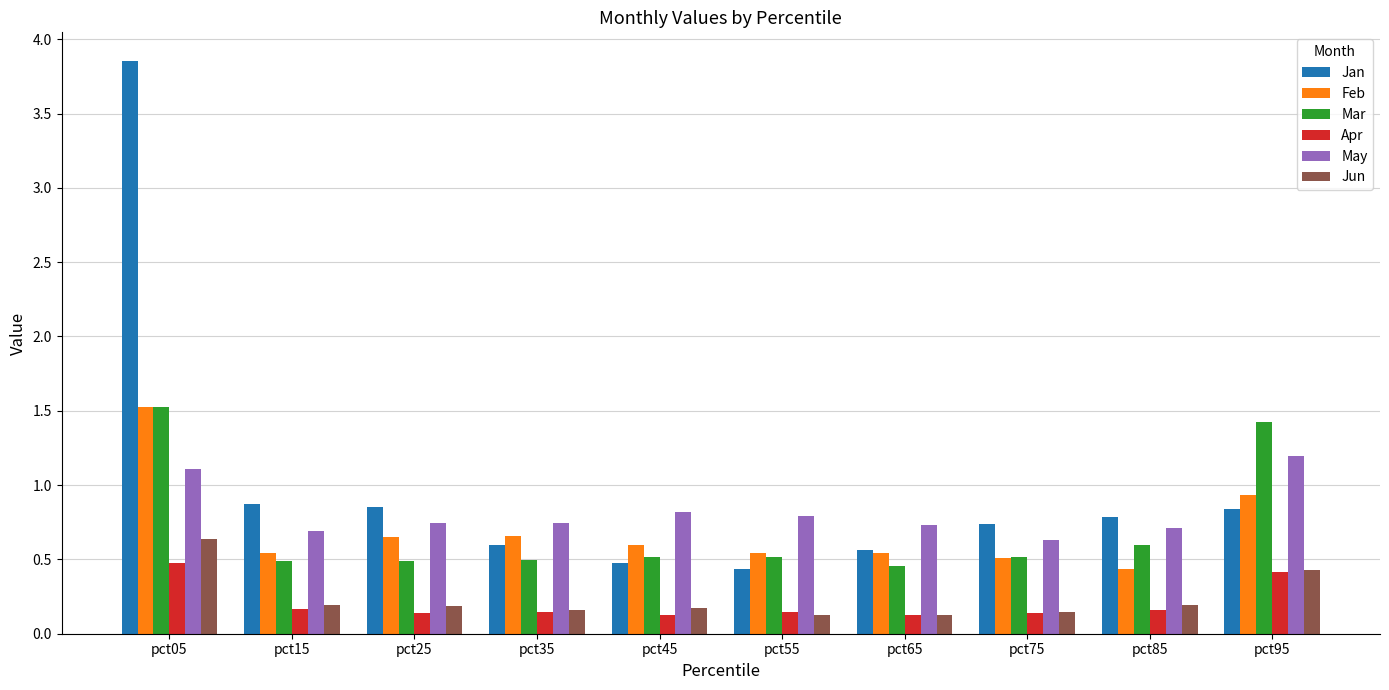

Between pct05 and pct15, which series saw the biggest shift?

Jan